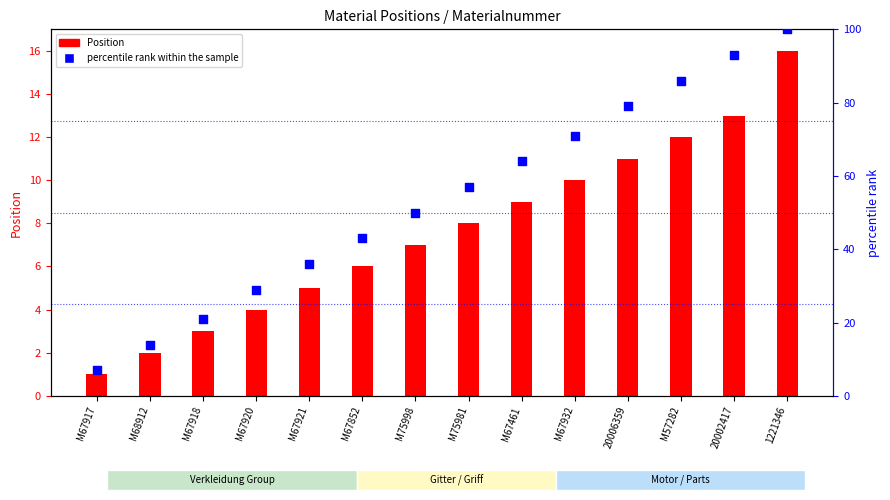

What are all the series names shown in the legend?

Position, percentile rank within the sample